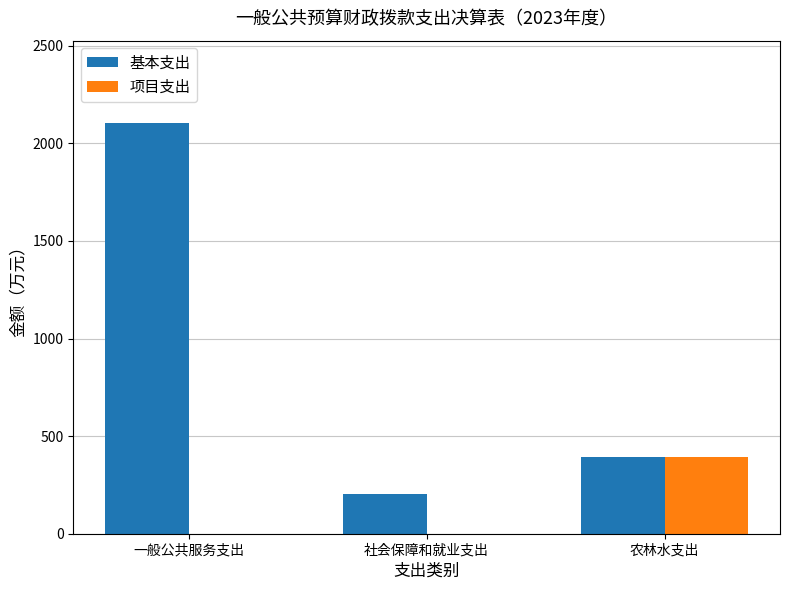

At which category is the sum across all series the highest?

一般公共服务支出